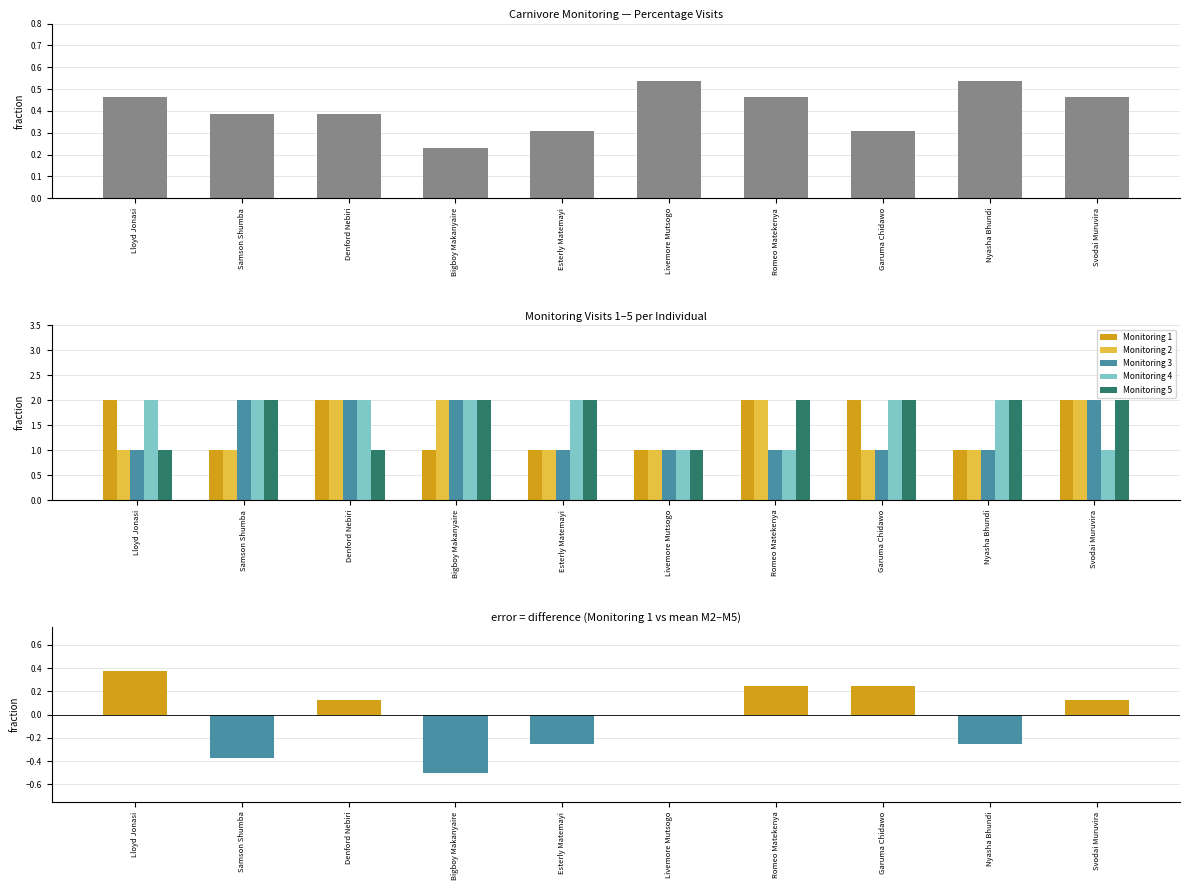

What is the sum of all Monitoring 4 values?

17